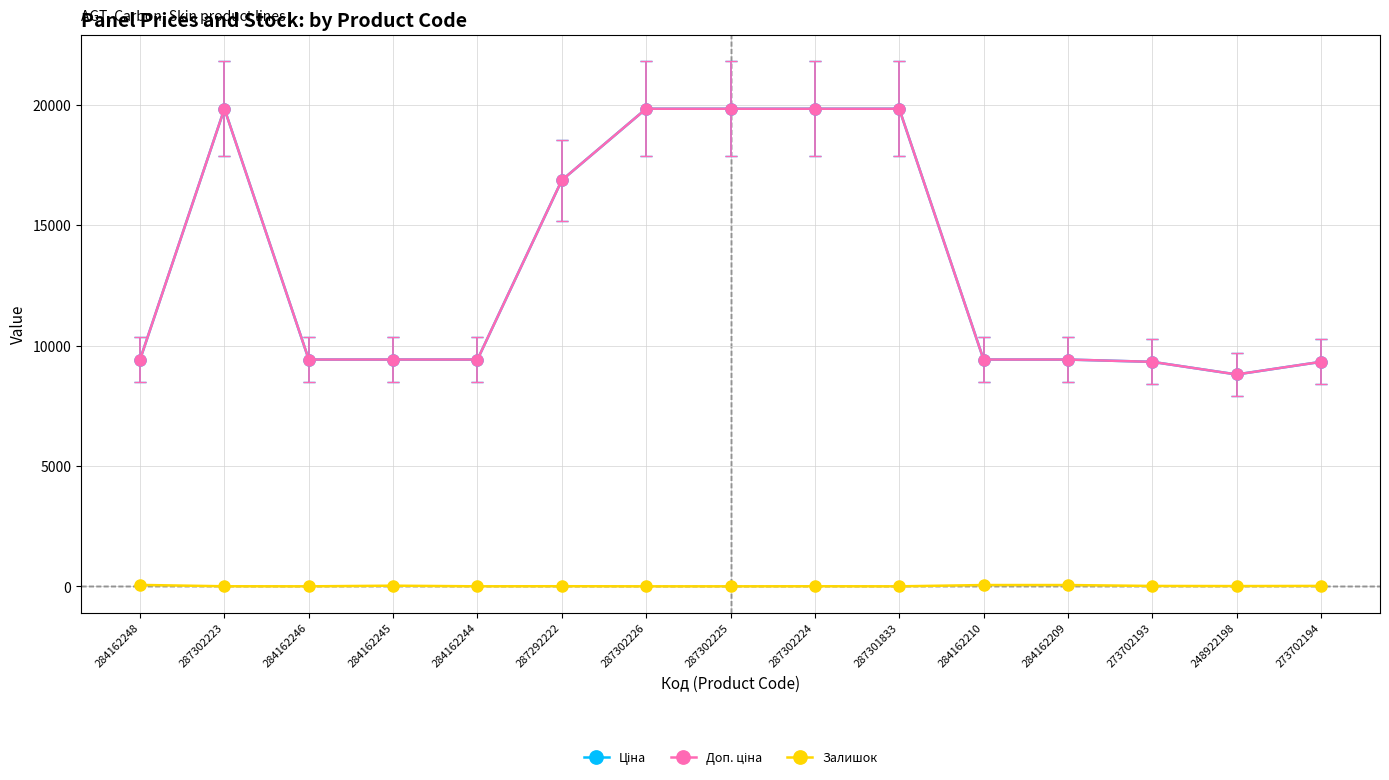

True or false: Ціна and Доп. ціна cross at least once.

False